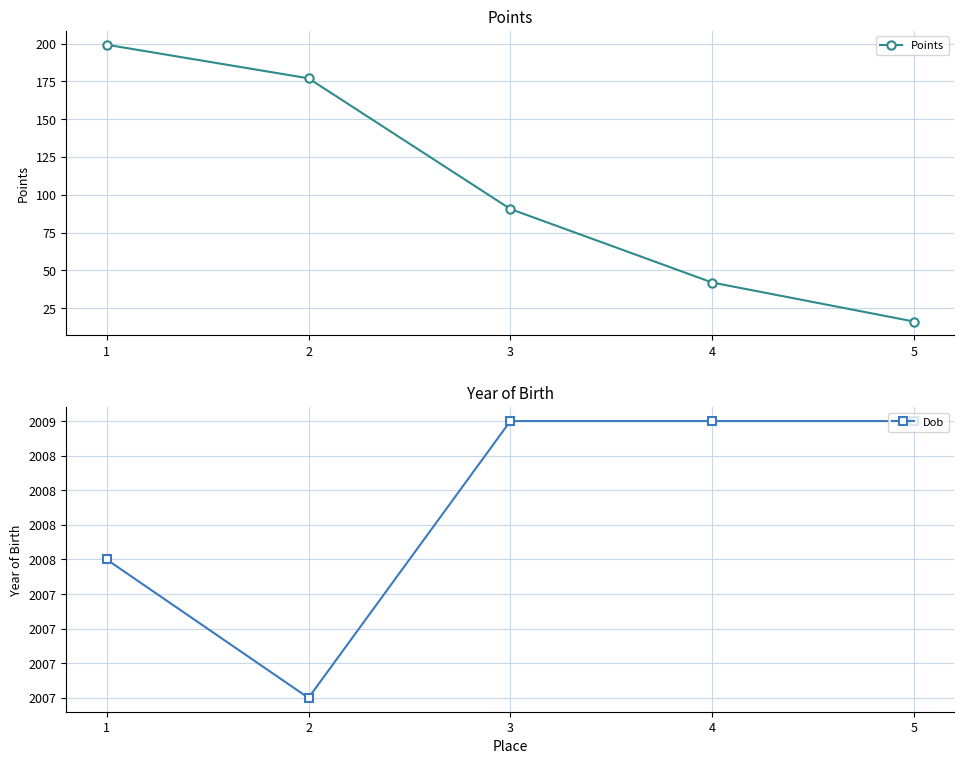

Which series has the largest range (max minus min)?

Points